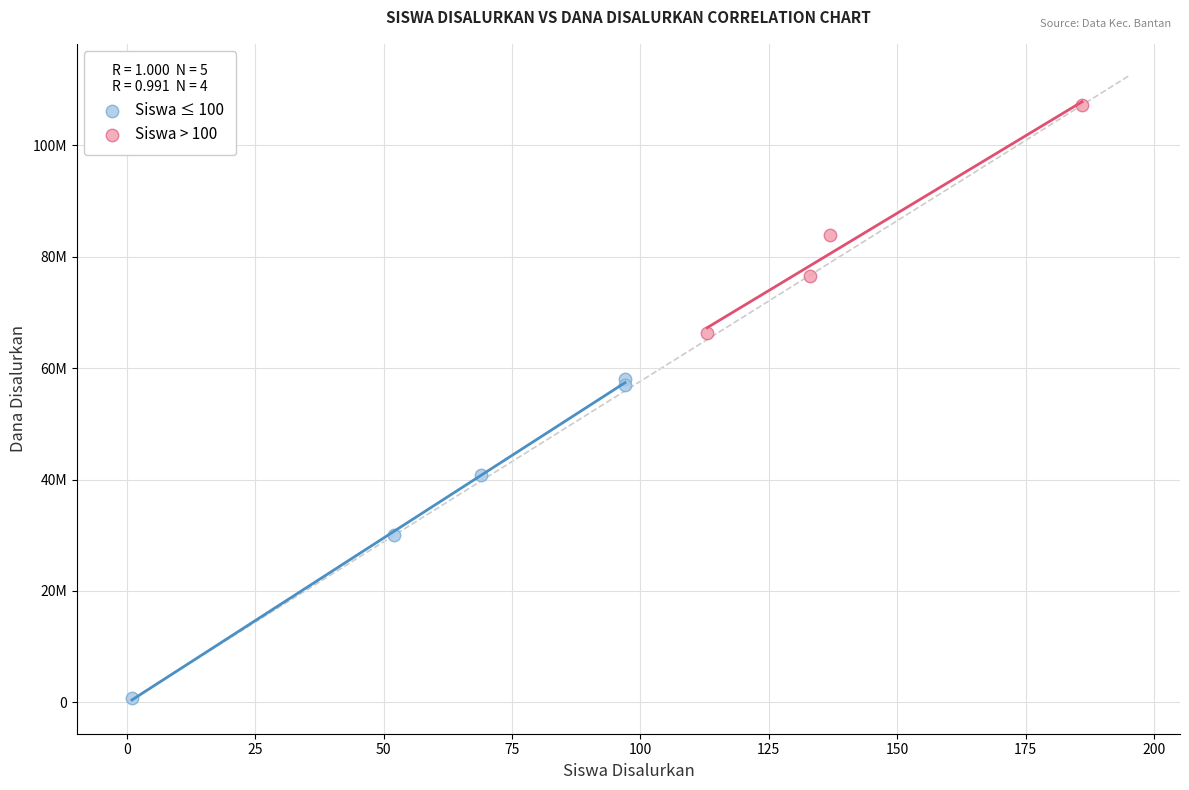

What are all the series names shown in the legend?

Siswa ≤ 100, Siswa > 100